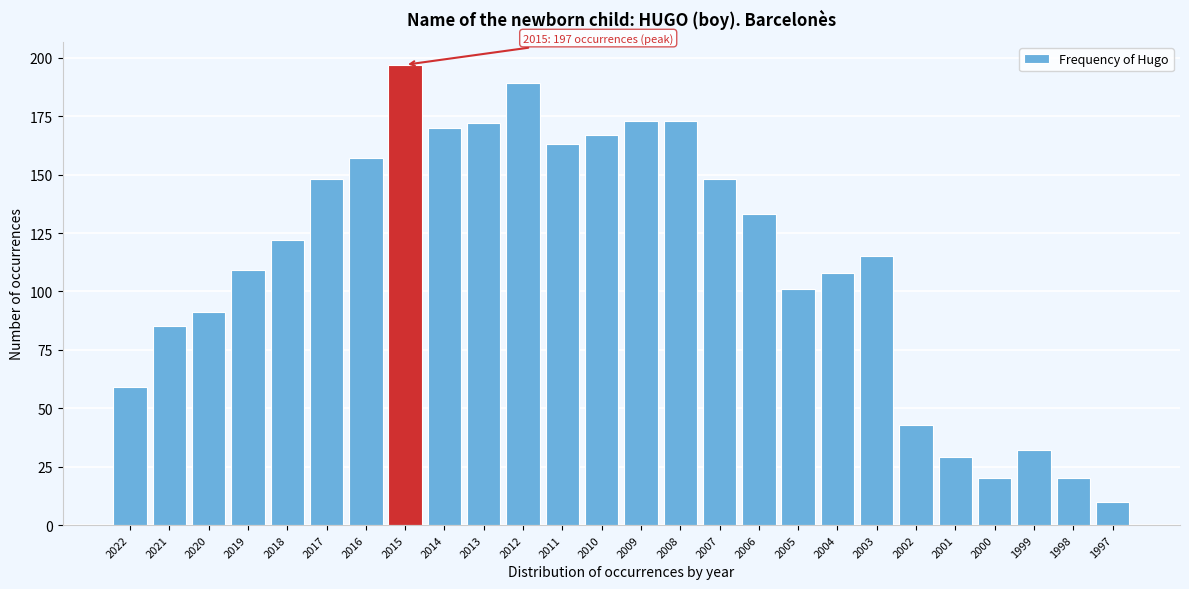

Reading left to right, extract all data points from this chart.

2022=59	2021=85	2020=91	2019=109	2018=122	2017=148	2016=157	2015=197	2014=170	2013=172	2012=189	2011=163	2010=167	2009=173	2008=173	2007=148	2006=133	2005=101	2004=108	2003=115	2002=43	2001=29	2000=20	1999=32	1998=20	1997=10